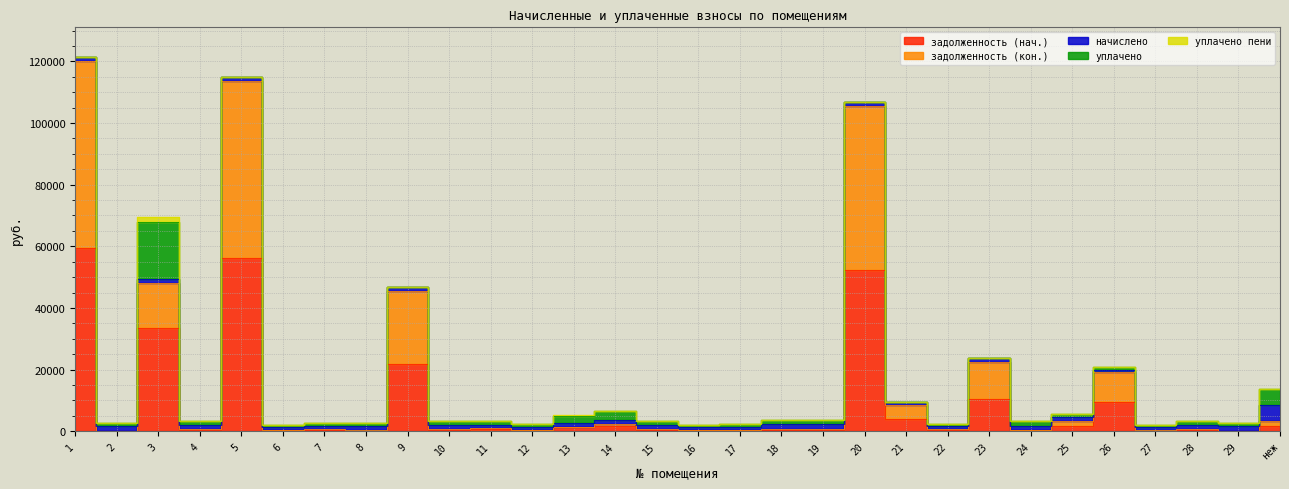

Which series changed the most between 28 and неж?

начислено